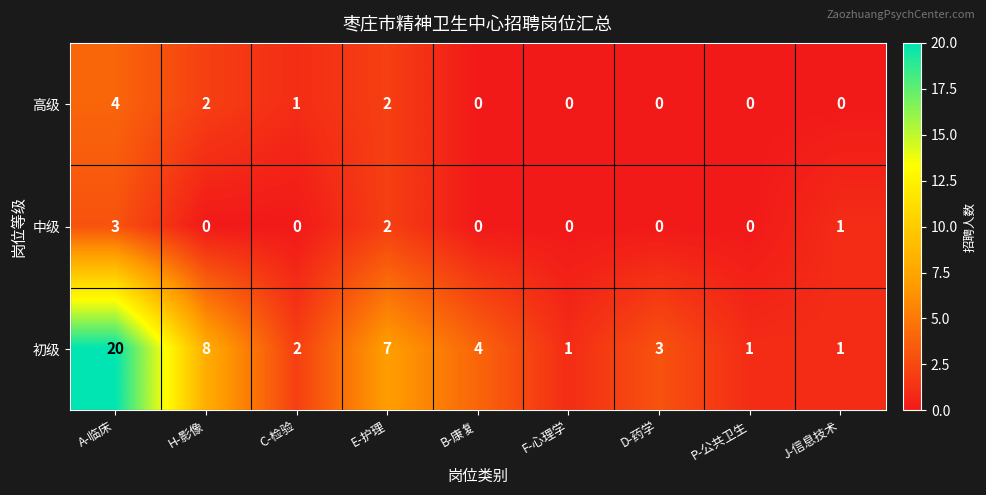

At which category is the sum across all series the highest?

A-临床